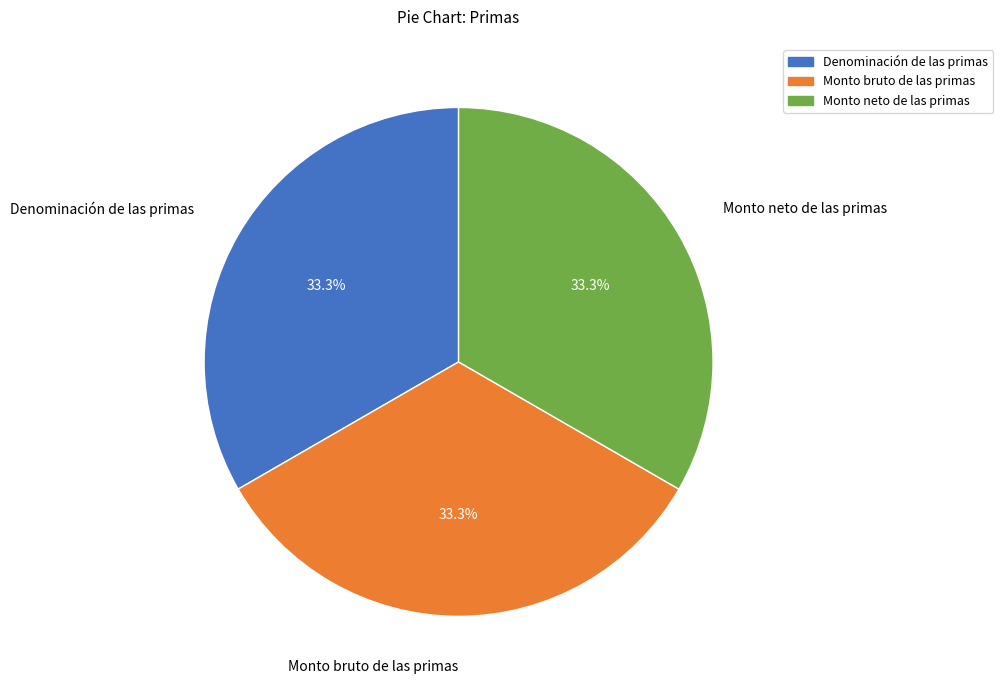

Count the number of slices in the pie.

3